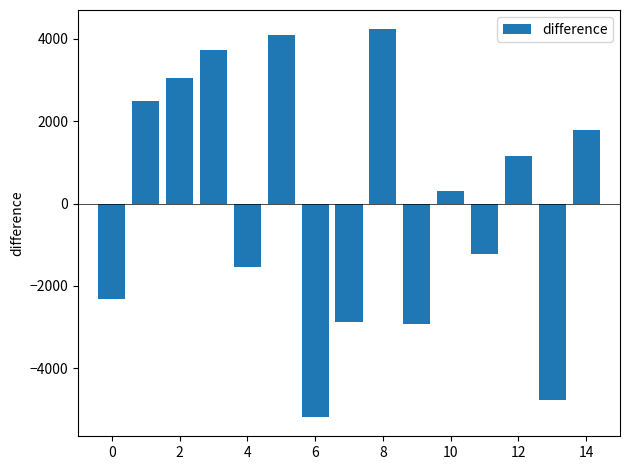

How many negative values are there?

7